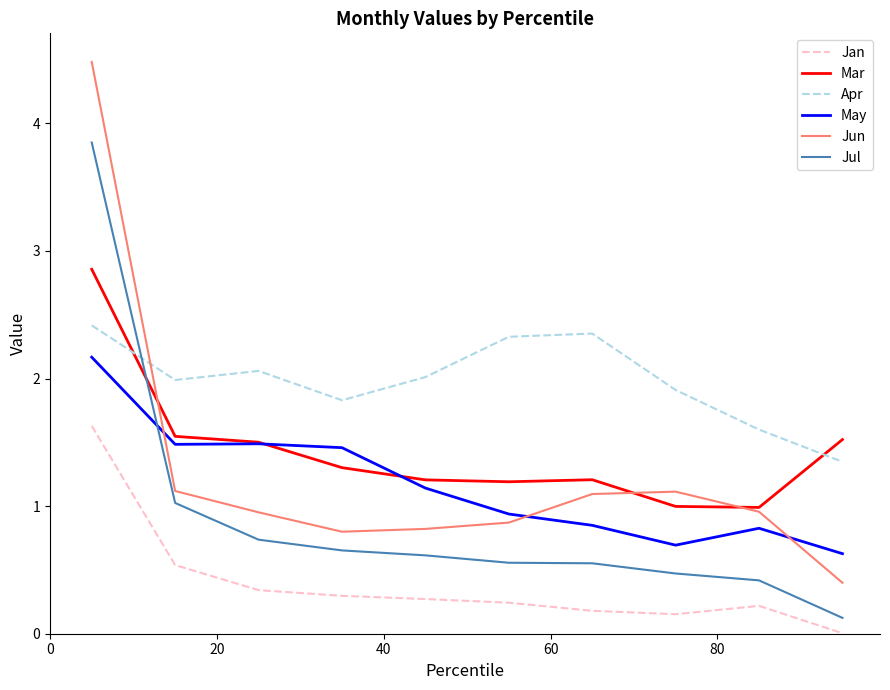

True or false: Jan has more than 0 interior local peaks.

True